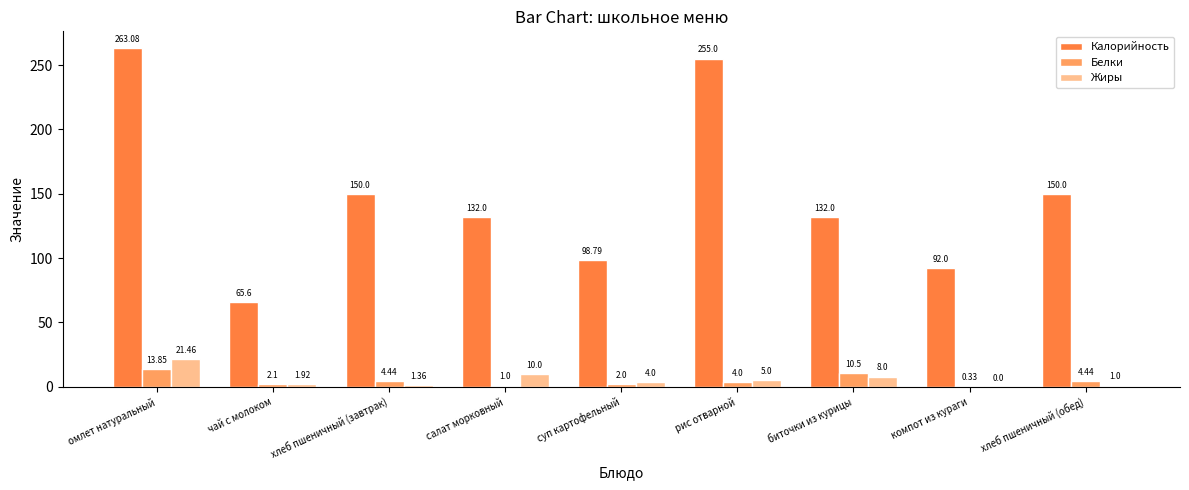

How many groups of bars are there?

9